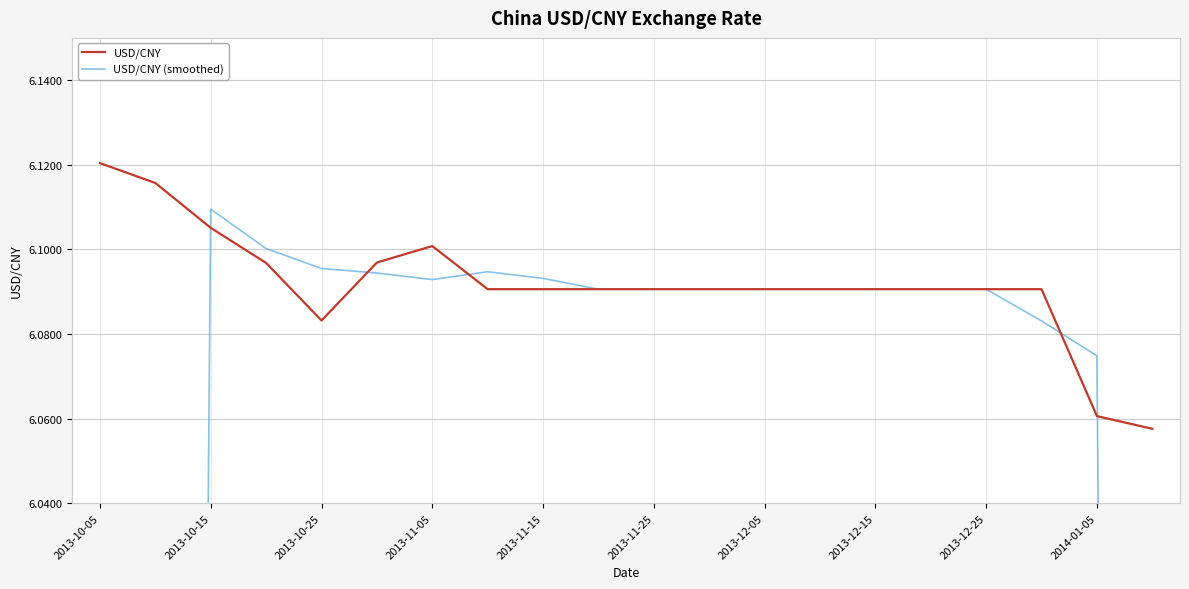

At 19, list the series in order from largest to smallest.

USD/CNY, USD/CNY (smoothed)